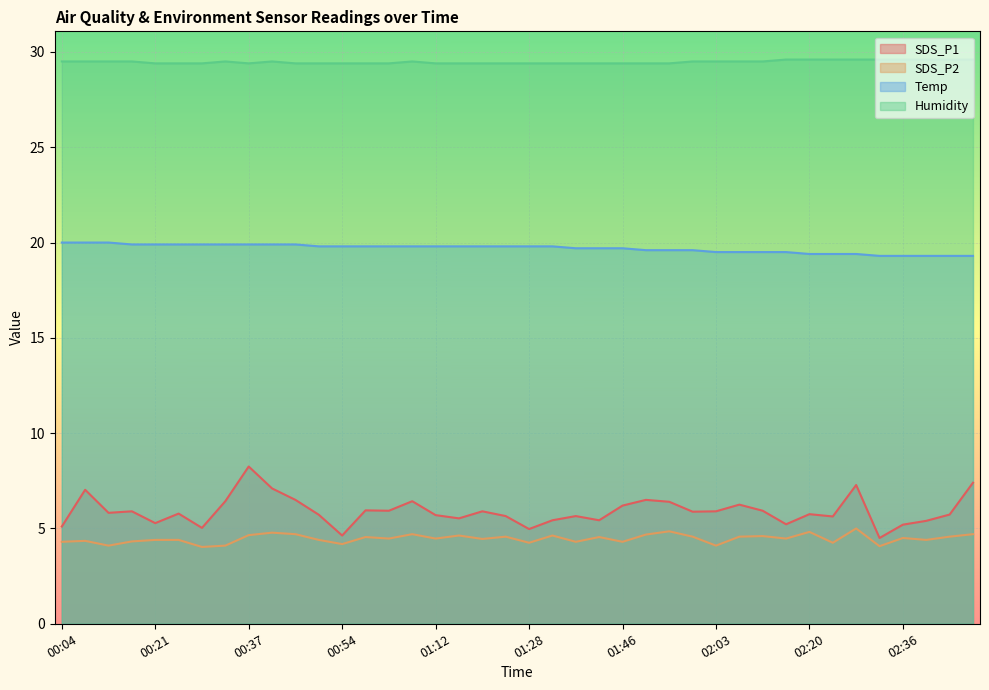

What is the average value of the Temp series?

19.7